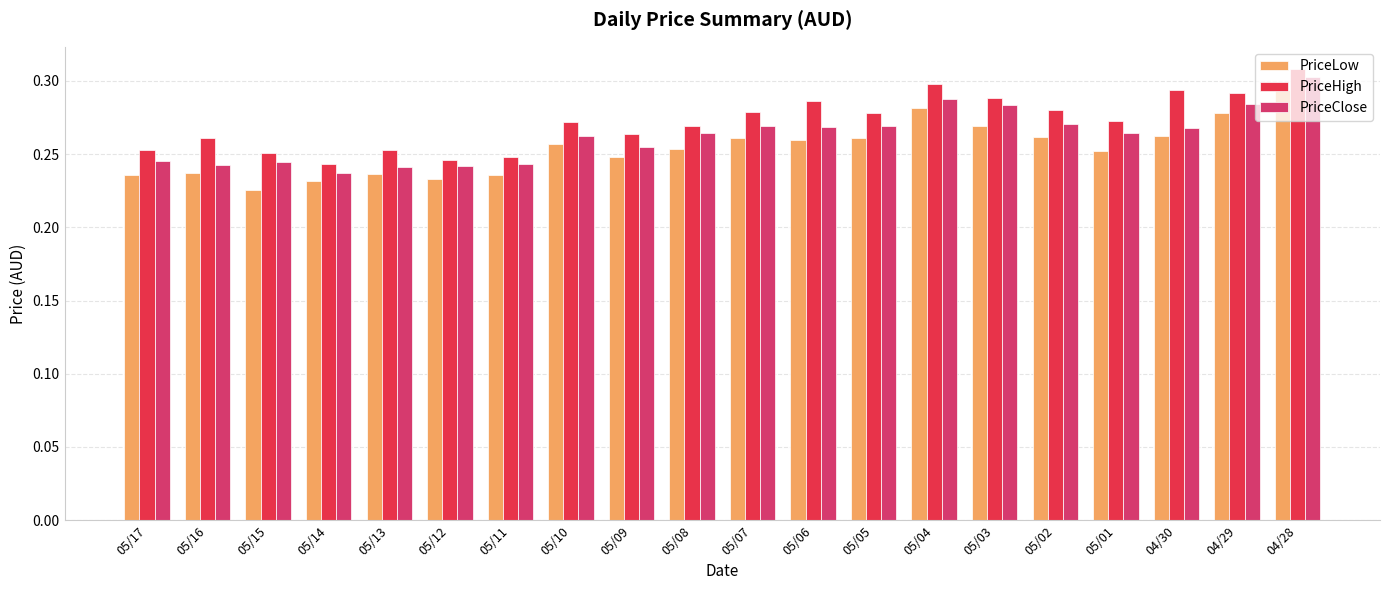

What are all the series names shown in the legend?

PriceLow, PriceHigh, PriceClose